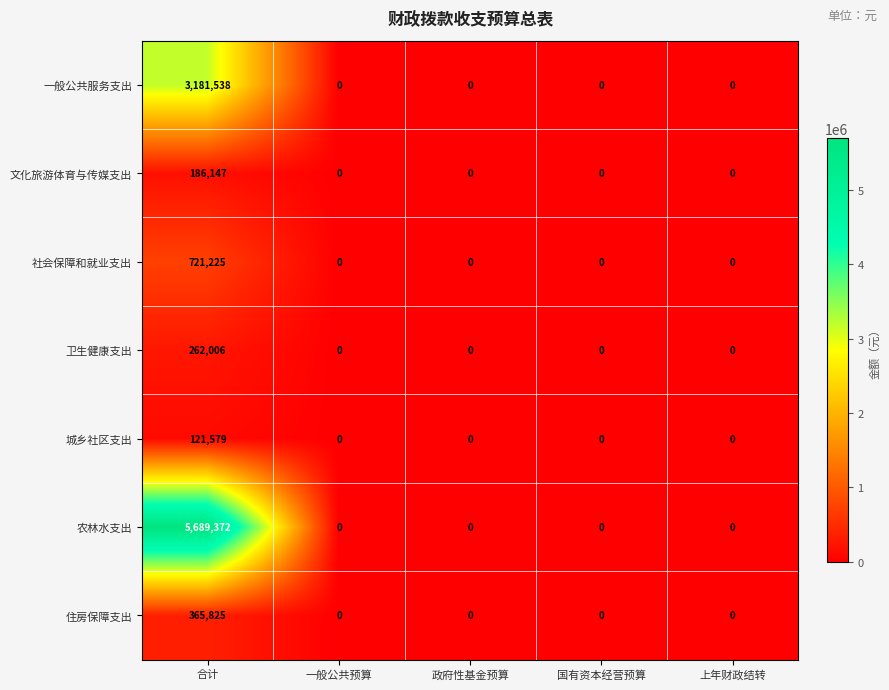

What is the difference between the maximum and second lowest values in the 住房保障支出 series?

365825